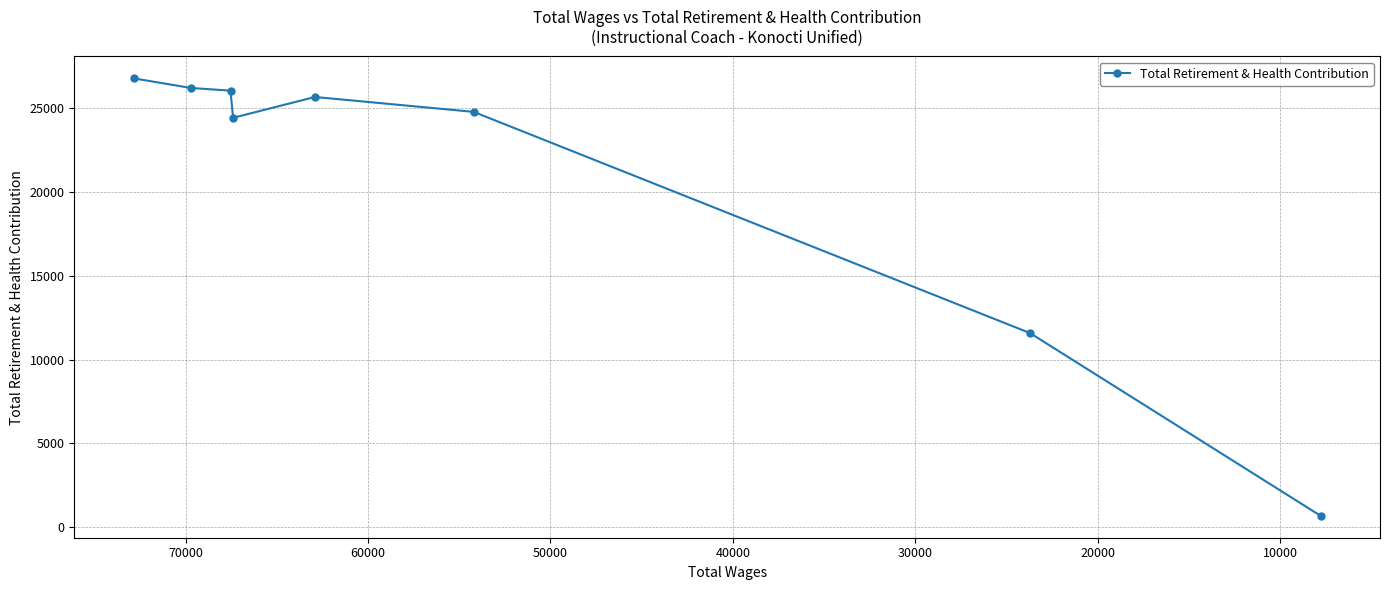

Is this an area chart (filled region under the line)?

No